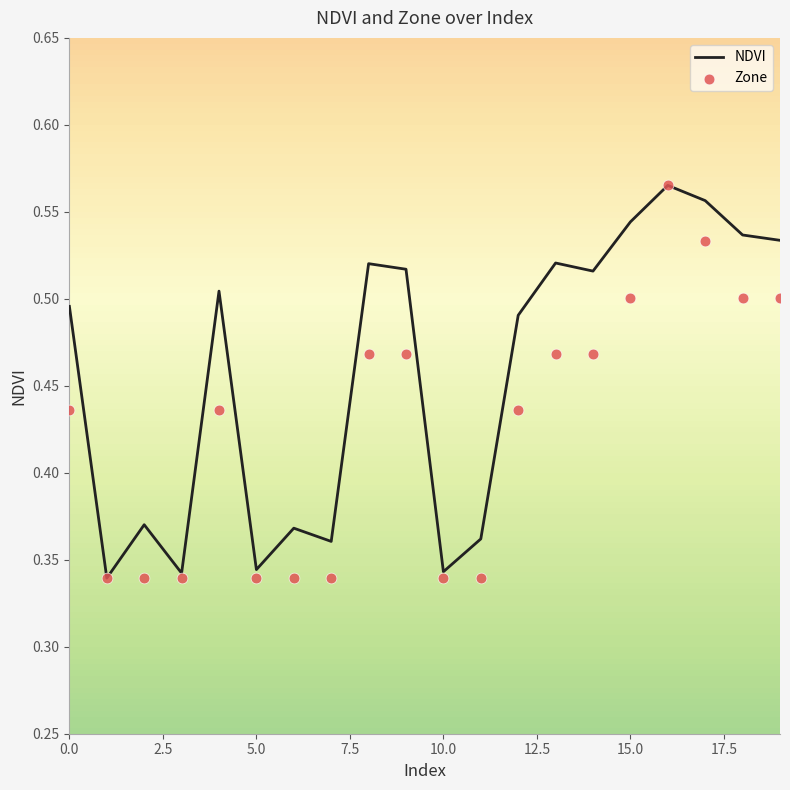

Which series reaches the maximum Y coordinate?

NDVI